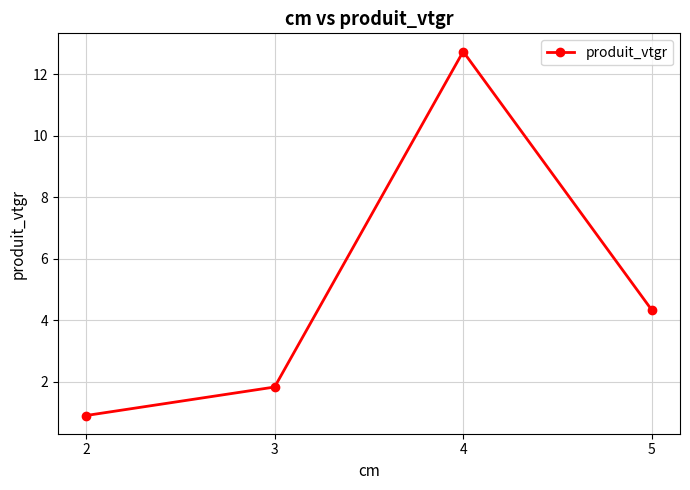

What is the value of the 2nd point from the left?

1.8